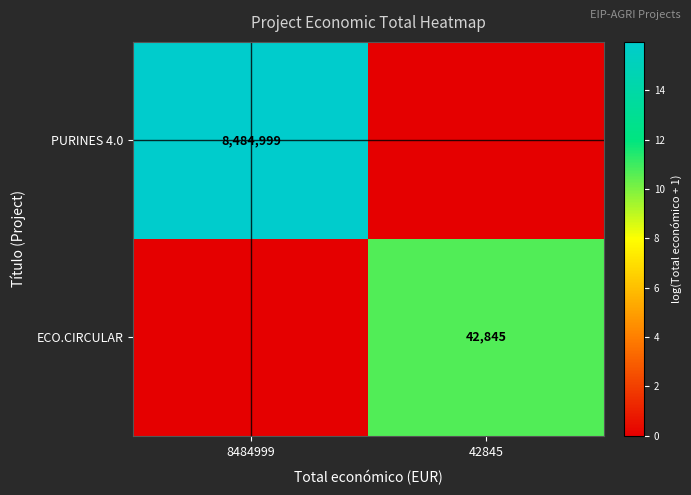

Is it true that PURINES 4.0 equals 12526460 at 8484999?

False